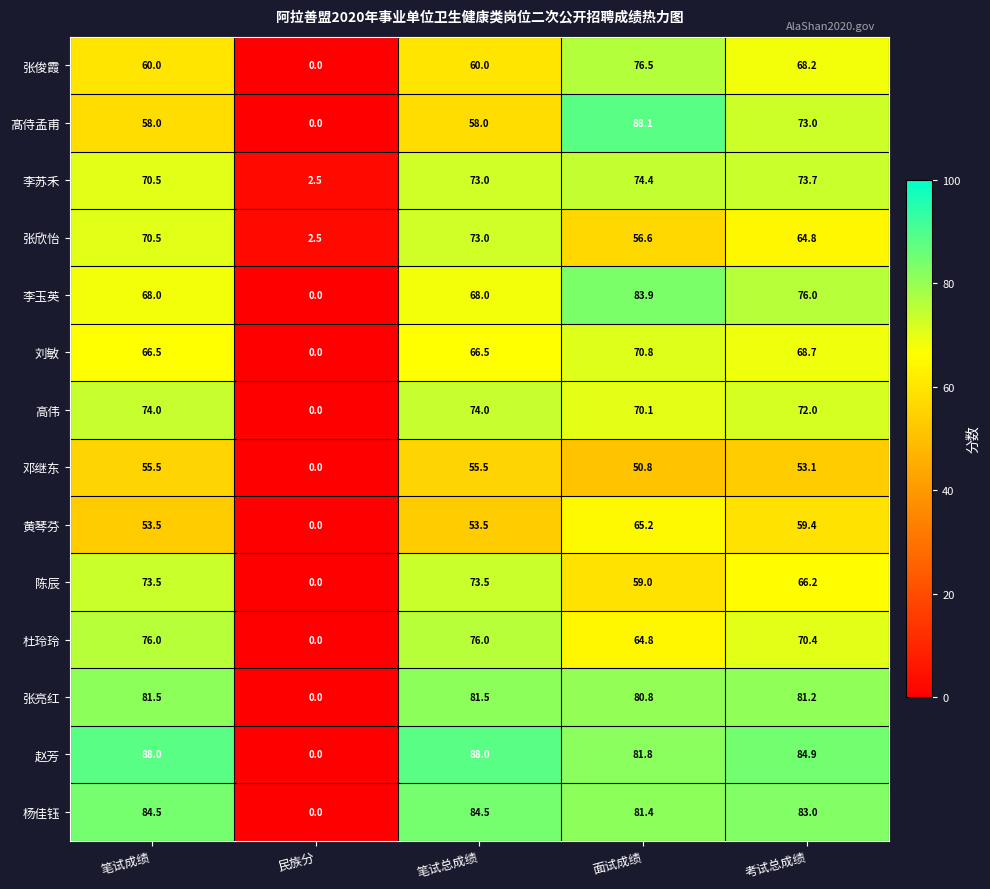

At which label does 张俊霞 reach its minimum?

民族分